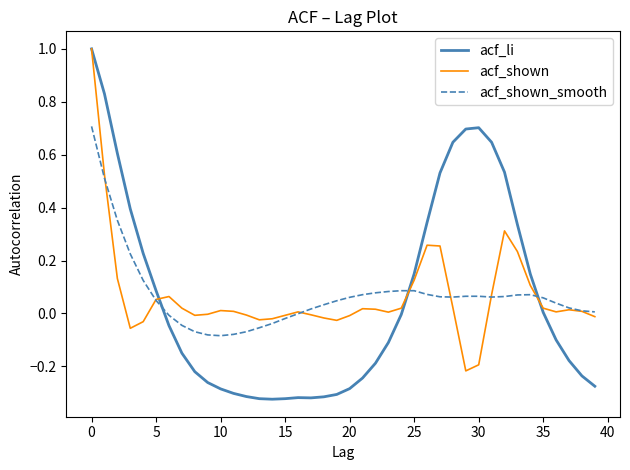

Which series has the largest range (max minus min)?

acf_li